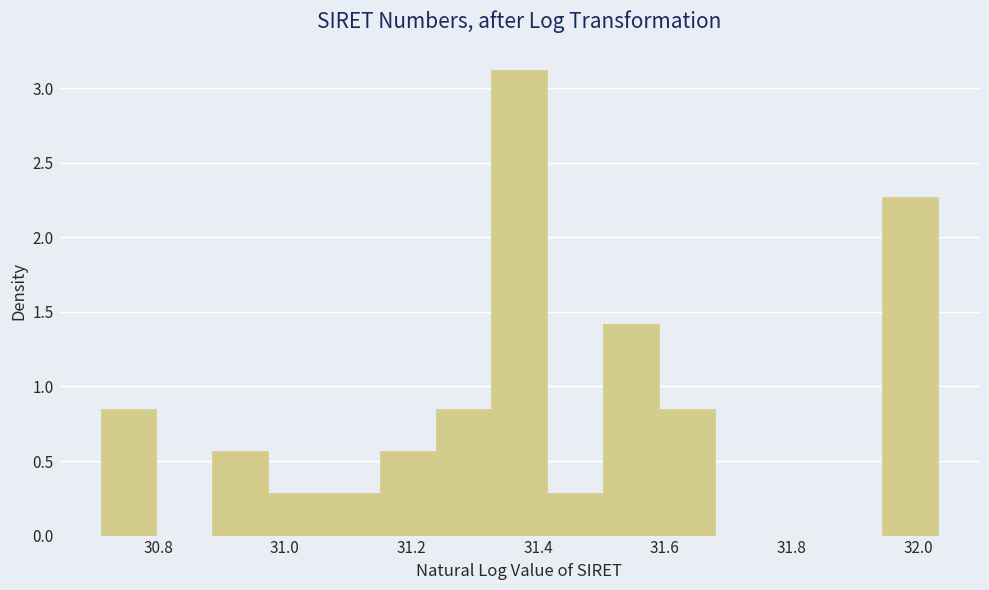

Reading left to right, list every bar in this chart as the range it spans on the x-axis followed by its height. Neither the bar edges nor the heights are printed on the chart, so give them approximately, as read against the axes.

30.70 to 30.80: 0.85
30.80 to 30.88: 0
30.88 to 30.98: 0.55
30.98 to 31.06: 0.30
31.06 to 31.16: 0.30
31.16 to 31.24: 0.55
31.24 to 31.32: 0.85
31.32 to 31.42: 3.10
31.42 to 31.50: 0.30
31.50 to 31.60: 1.40
31.60 to 31.68: 0.85
31.68 to 31.76: 0
31.76 to 31.86: 0
31.86 to 31.94: 0
31.94 to 32.04: 2.25